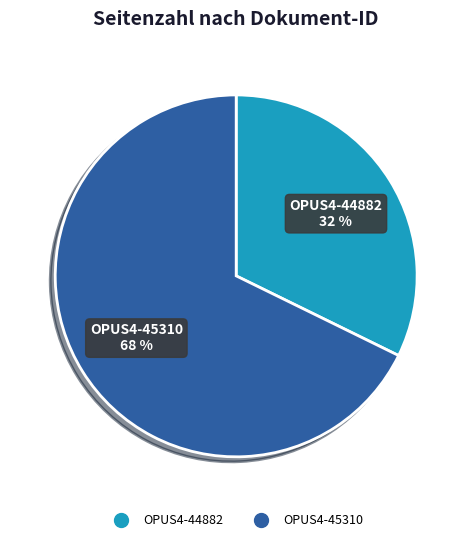

Is the sum of OPUS4-44882 and OPUS4-45310 greater than half?

Yes